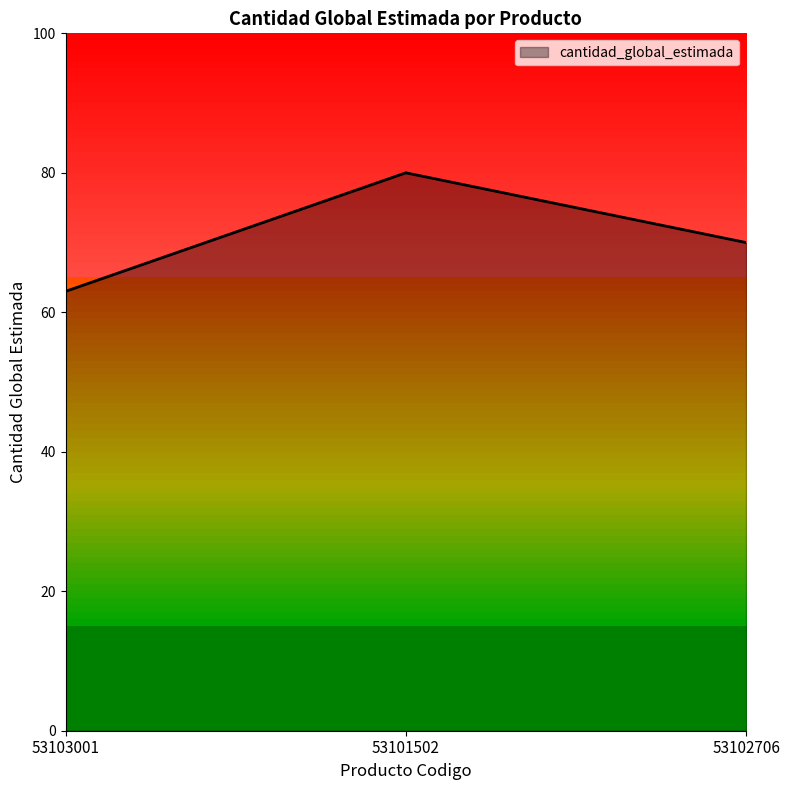

Which label corresponds to the largest value in the chart?

53101502